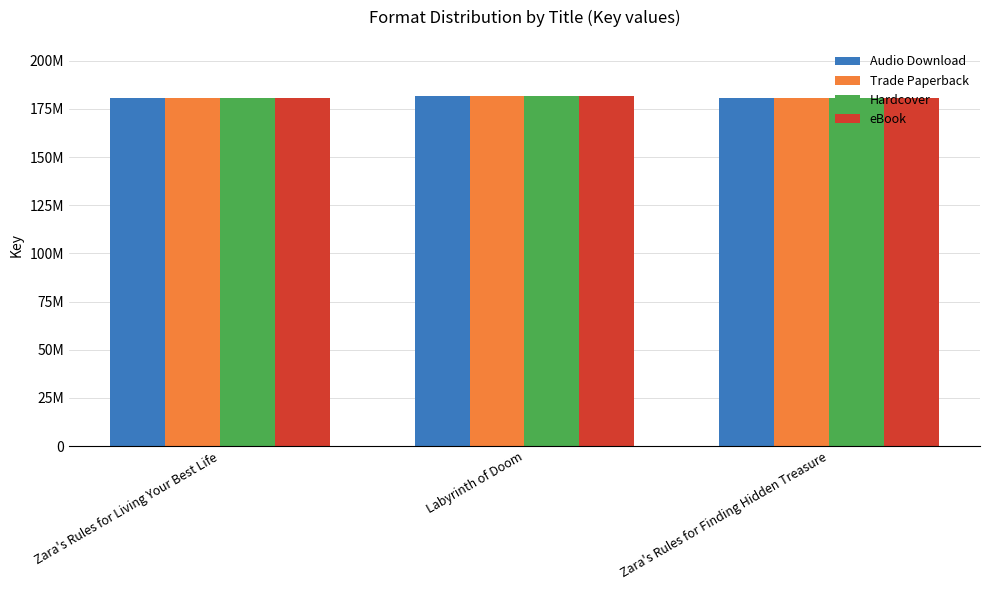

Does the chart contain stacked bars?

No